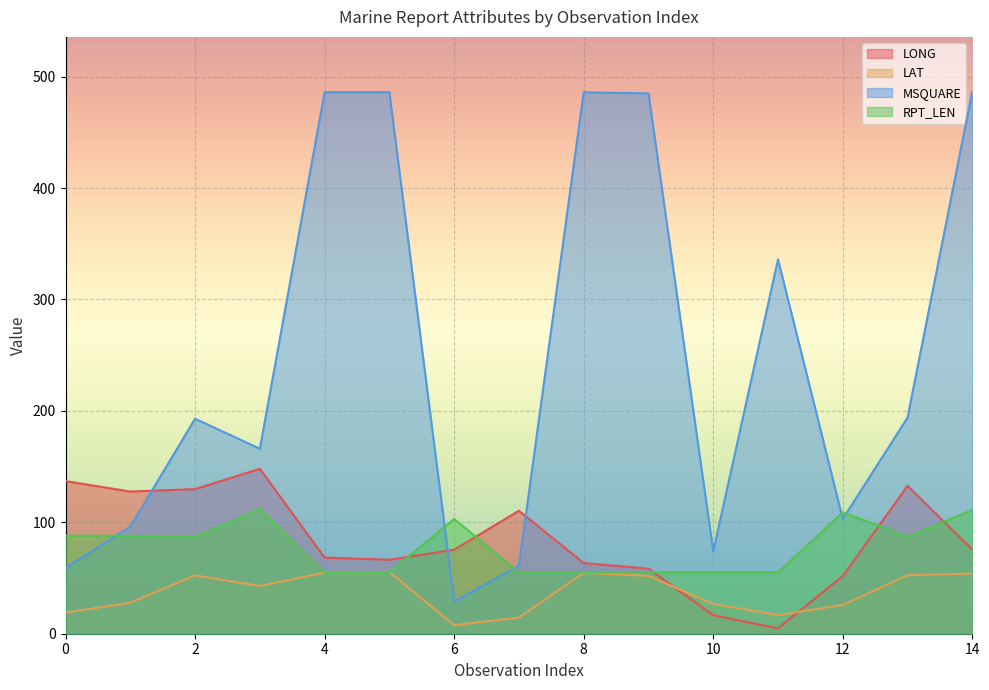

True or false: RPT_LEN has more than 2 points higher than both neighbors.

True